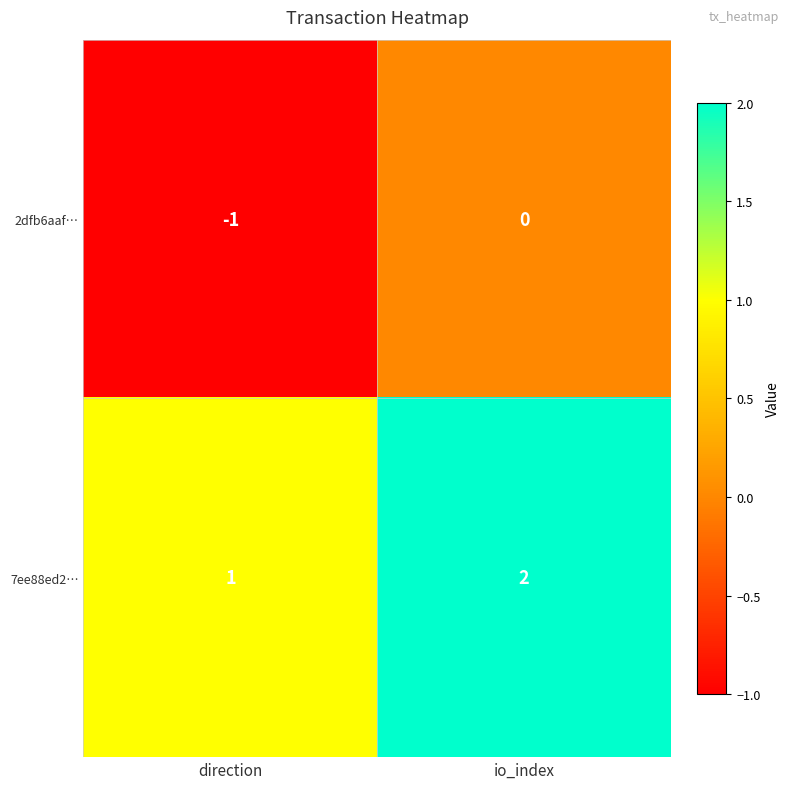

Rank the series by their average value, from lowest to highest.

2dfb6aaf…, 7ee88ed2…